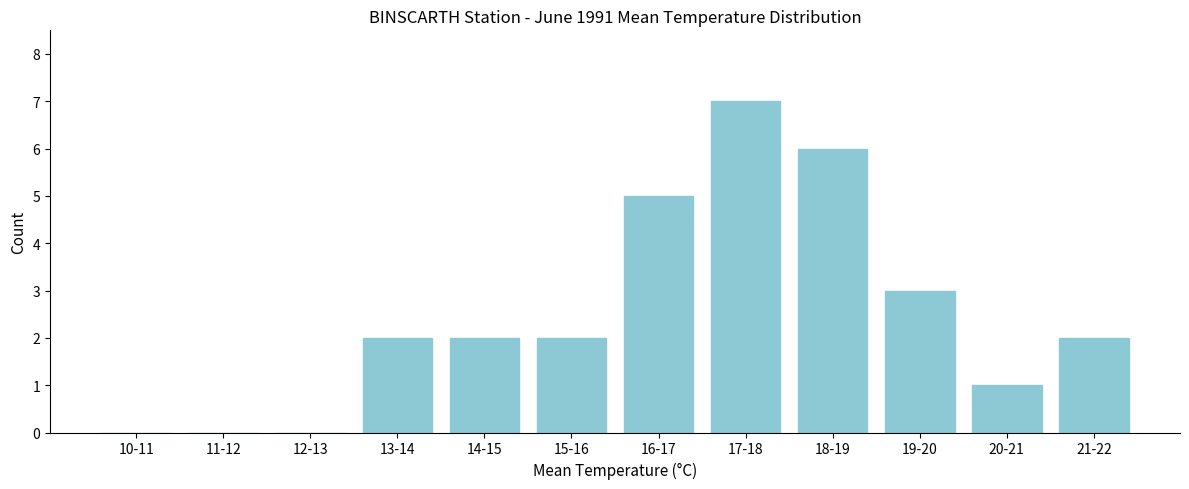

Reading right to left, extract all data points from this chart.

21-22=2	20-21=1	19-20=3	18-19=6	17-18=7	16-17=5	15-16=2	14-15=2	13-14=2	12-13=0	11-12=0	10-11=0